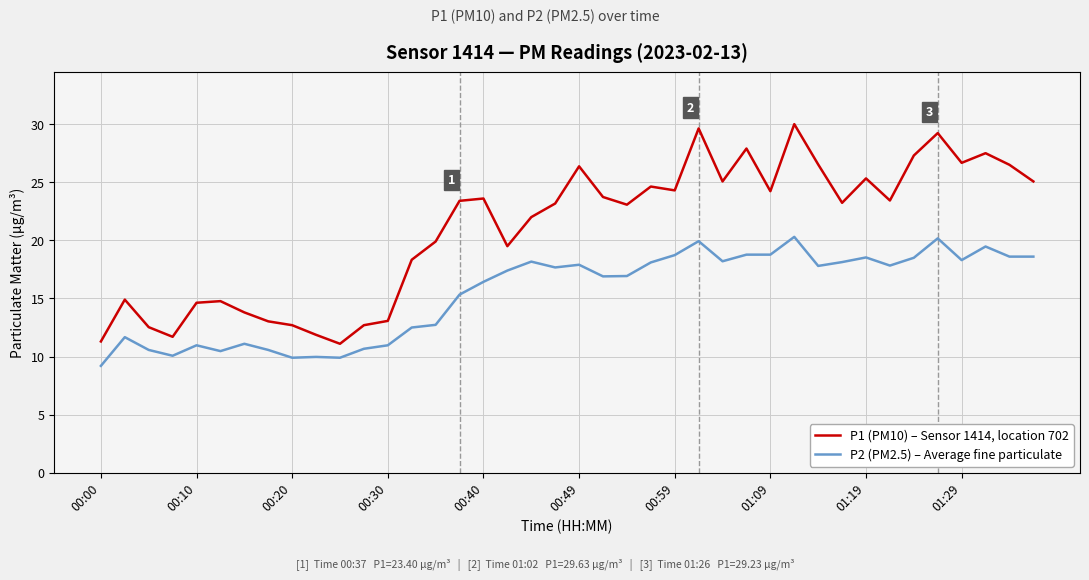

What is the difference between the maximum and minimum values in the P1 (PM10) – Sensor 1414, location 702 series?

18.9